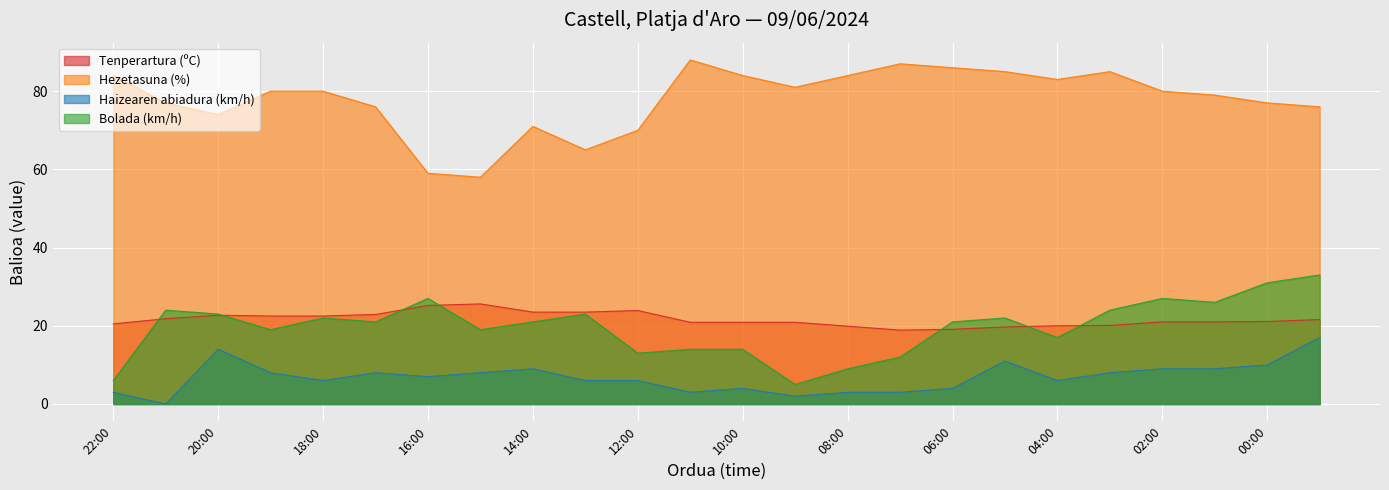

What is the label of the 7th point from the left?

16:00